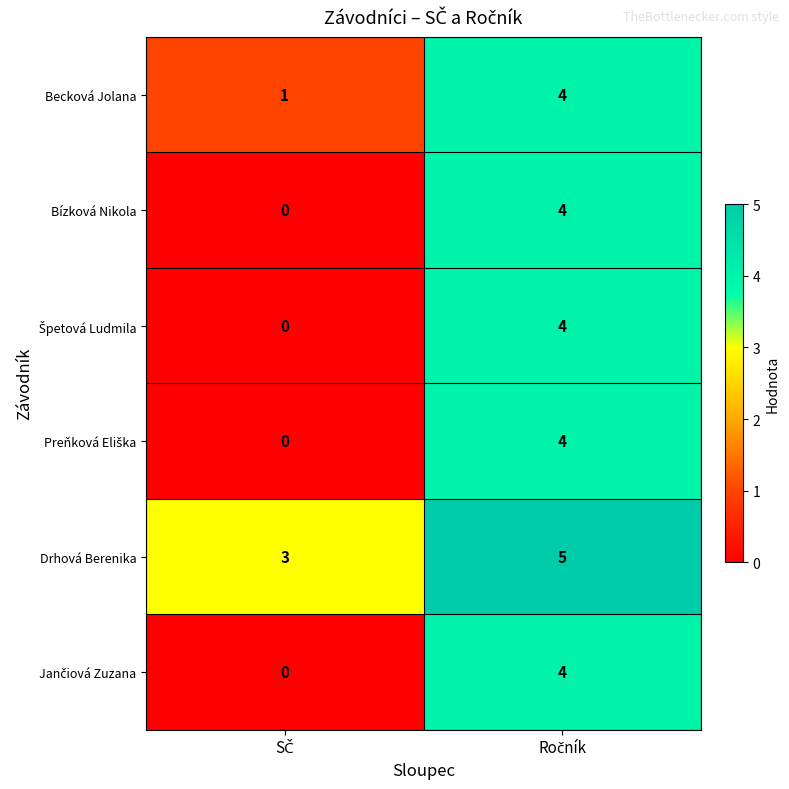

What is the difference between the maximum and minimum values in the Bízková Nikola series?

4